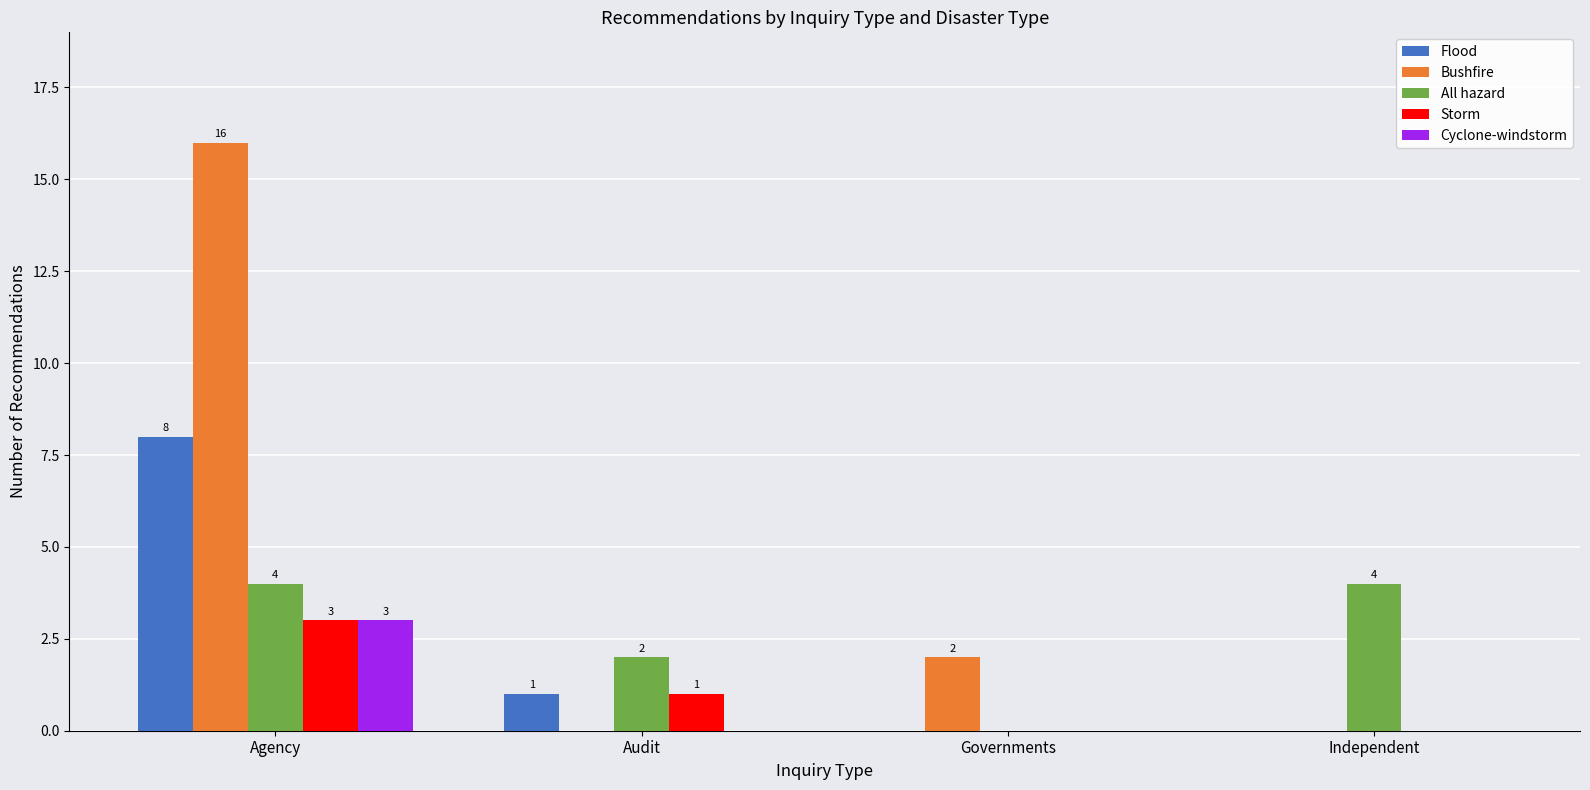

Which series has the widest spread of values?

Bushfire